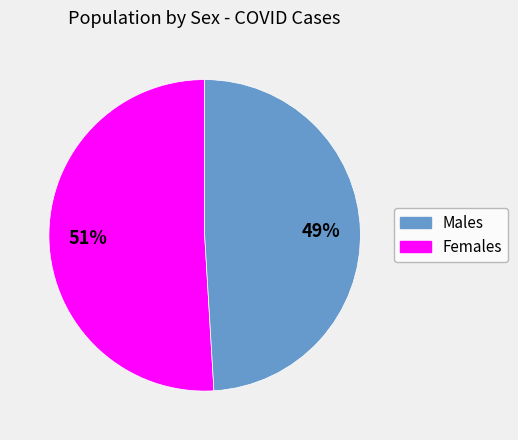

How many slices are in this pie chart?

2